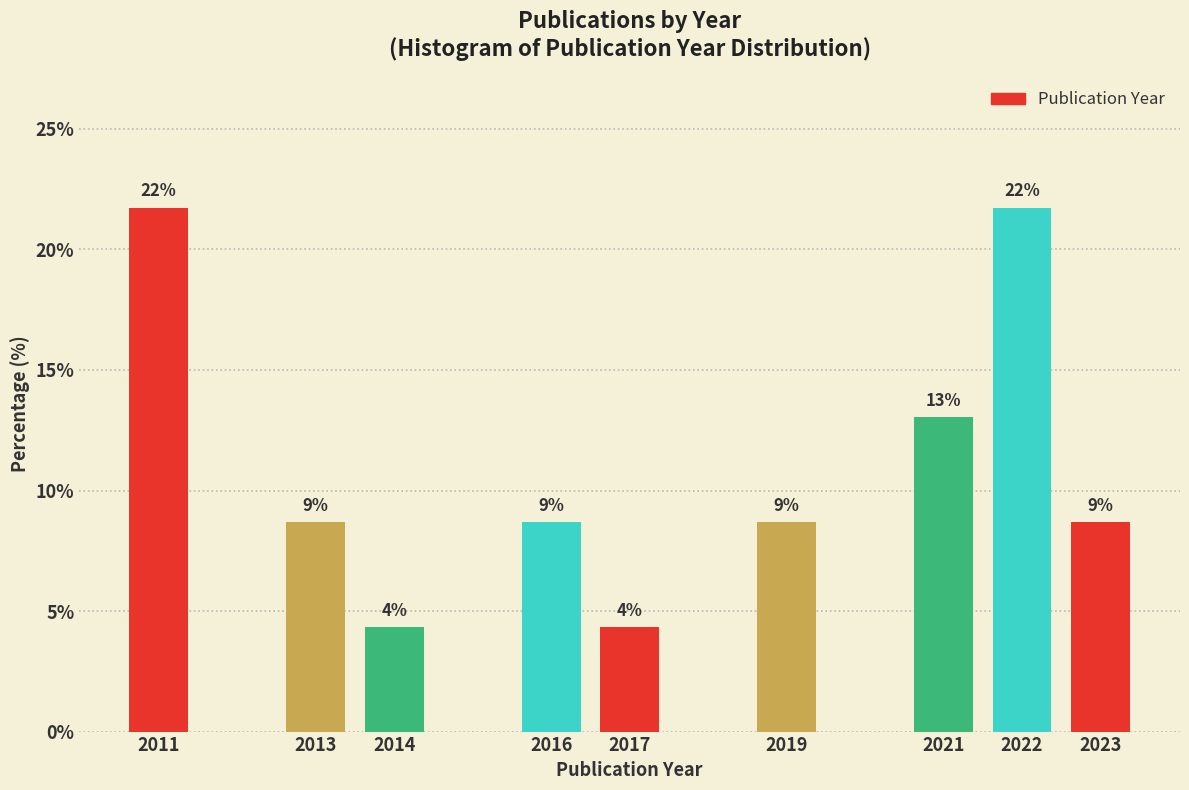

How many bars are there in total?

9